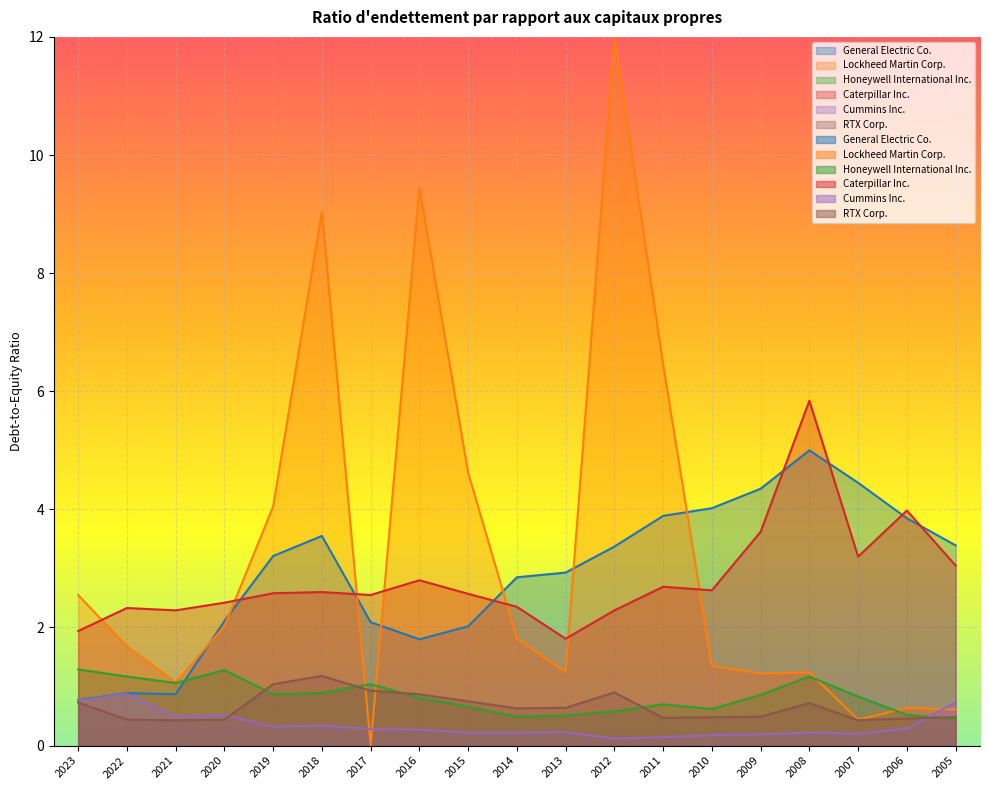

Read the Cummins Inc. value at 2007.

0.2